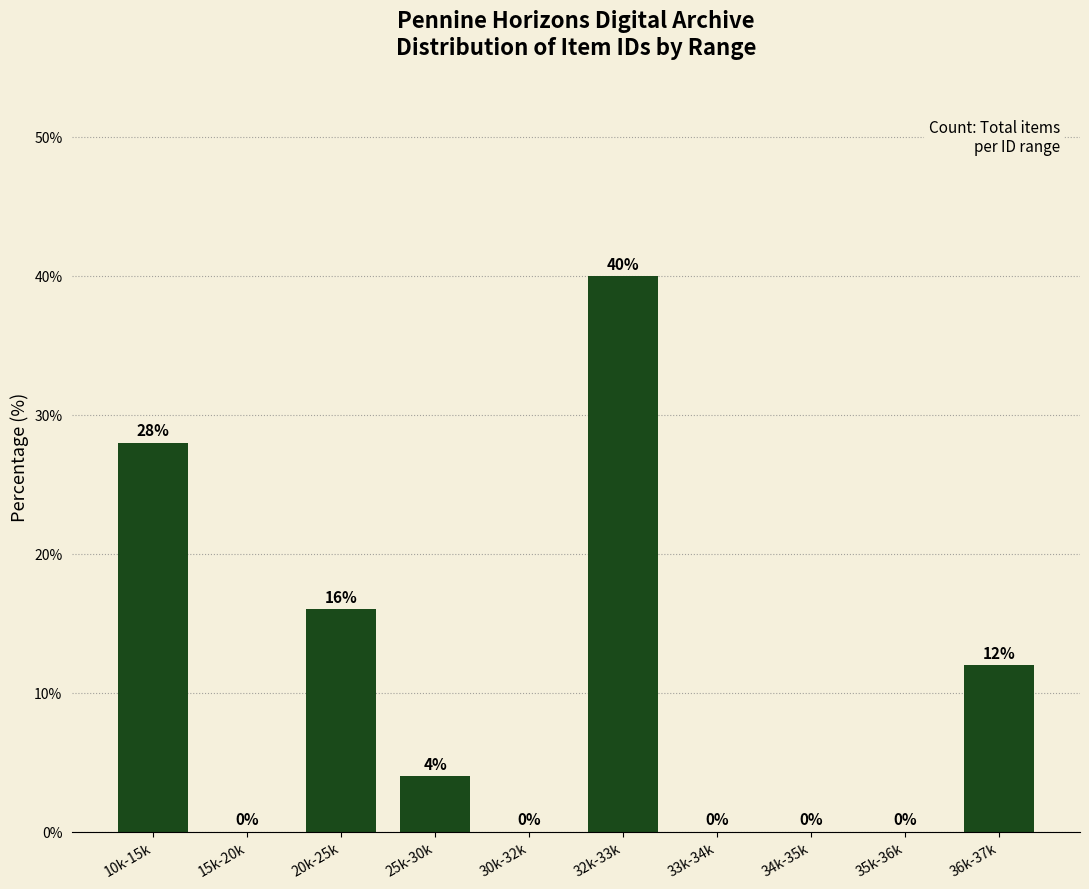

Reading left to right, list all the values displayed in this chart.

10k-15k=28.0	15k-20k=0.0	20k-25k=16.0	25k-30k=4.0	30k-32k=0.0	32k-33k=40.0	33k-34k=0.0	34k-35k=0.0	35k-36k=0.0	36k-37k=12.0